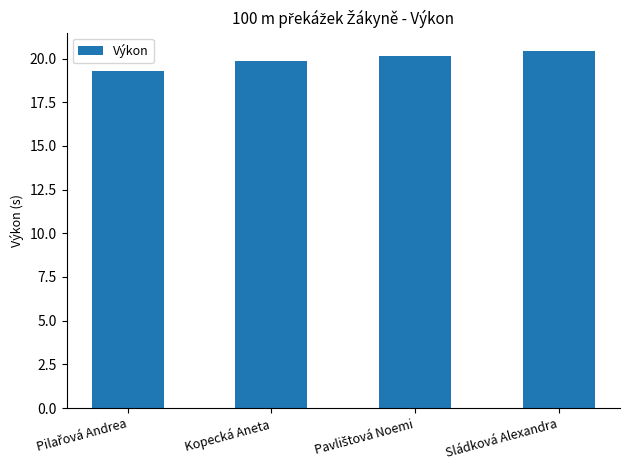

What is the greatest value displayed?

20.5